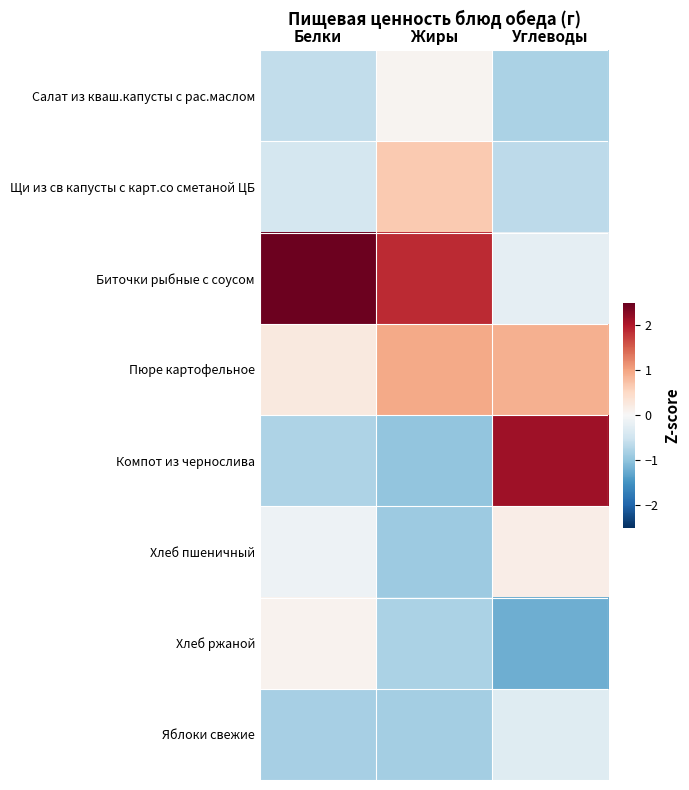

Which series changed the most between Белки and Углеводы?

Компот из чернослива